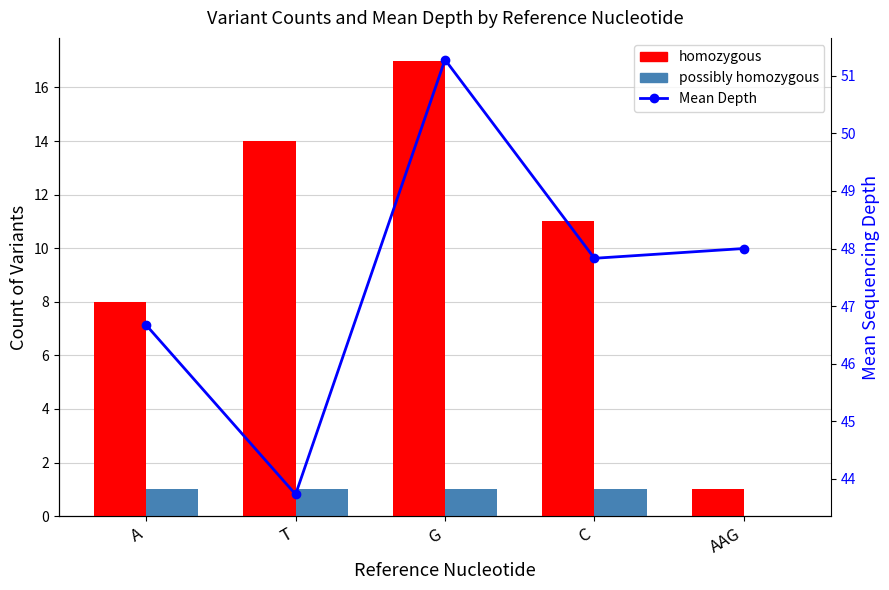

The value of Mean Depth at AAG is 69.9. True or false?

False